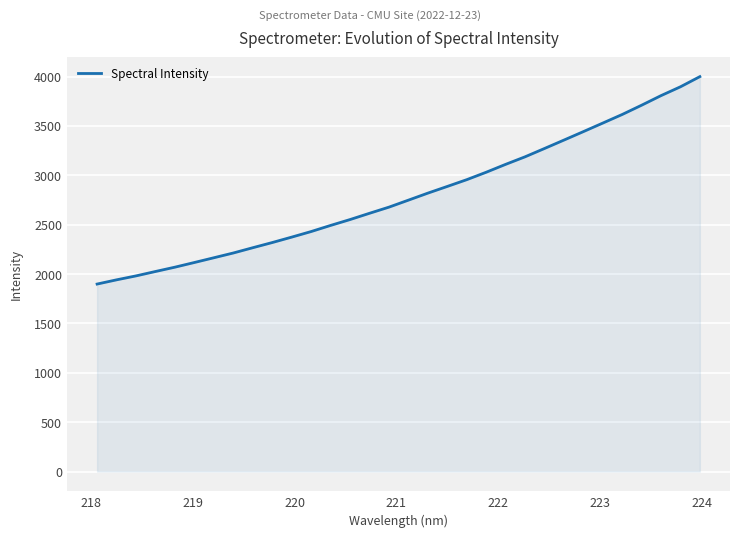

What is the difference between the maximum and minimum values?

2100.1